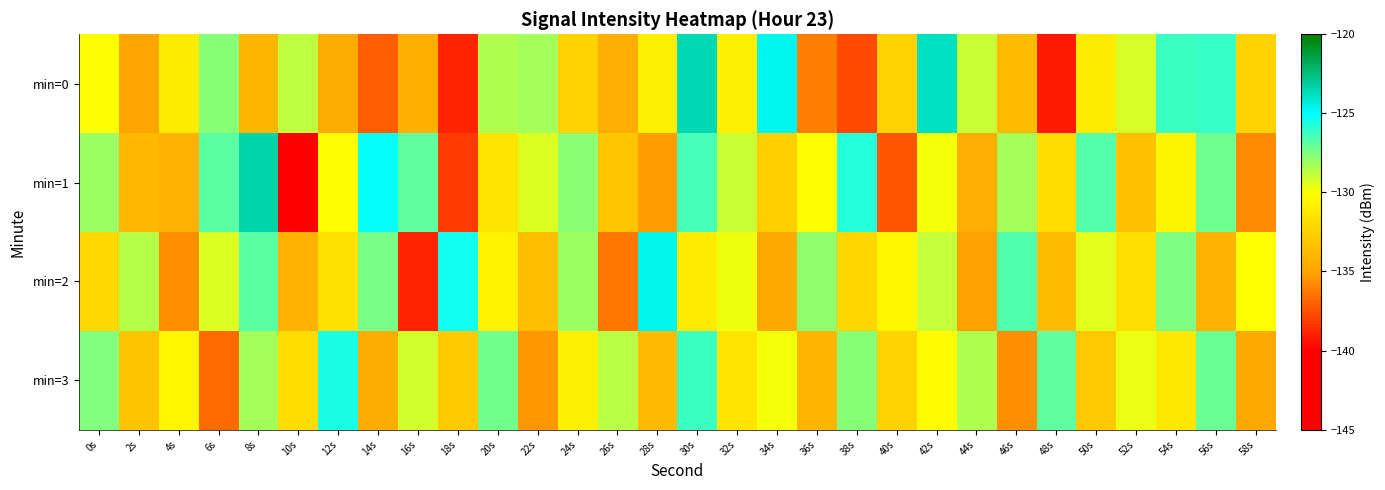

Rank the series by their maximum value, from highest to lowest.

min=1, min=0, min=2, min=3